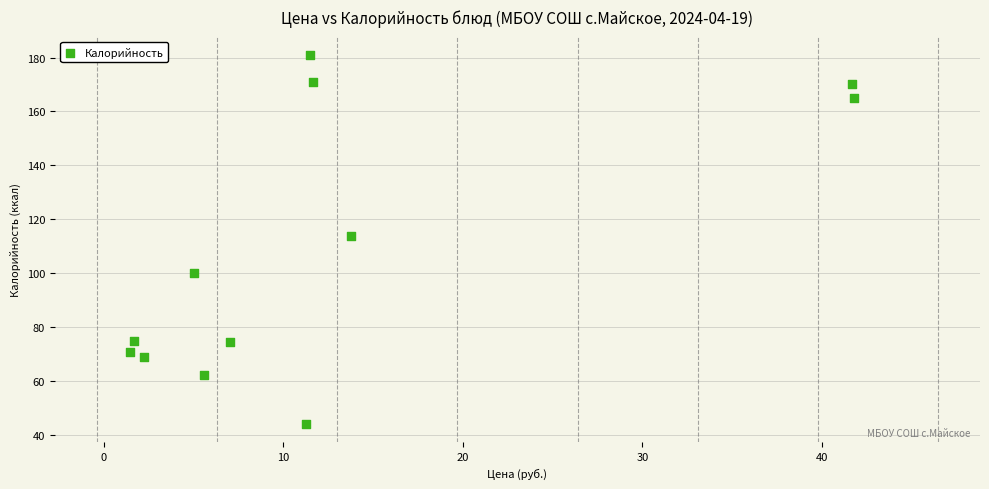

What Y value in the scatter plot is closest to 112?

113.7